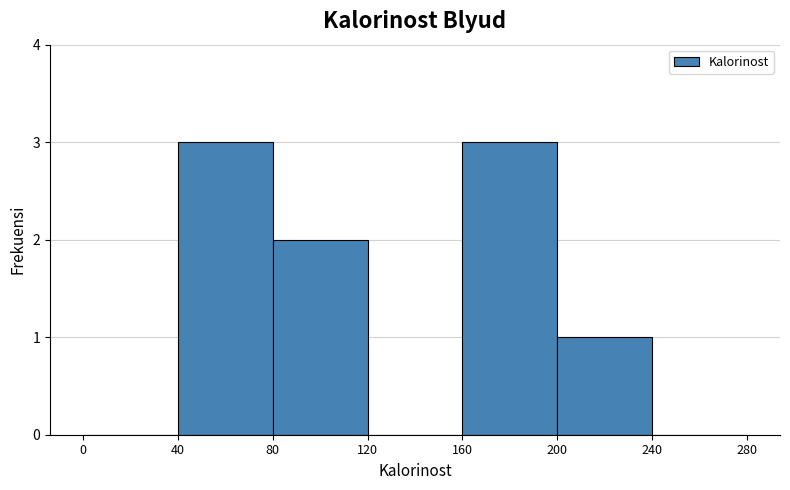

Reading left to right, list every bar in this chart as the range it spans on the x-axis followed by its height. The values are not printed on the chart, so give them approximately, as read against the axis.

0 to 40: 0
40 to 80: 3
80 to 120: 2
120 to 160: 0
160 to 200: 3
200 to 240: 1
240 to 280: 0